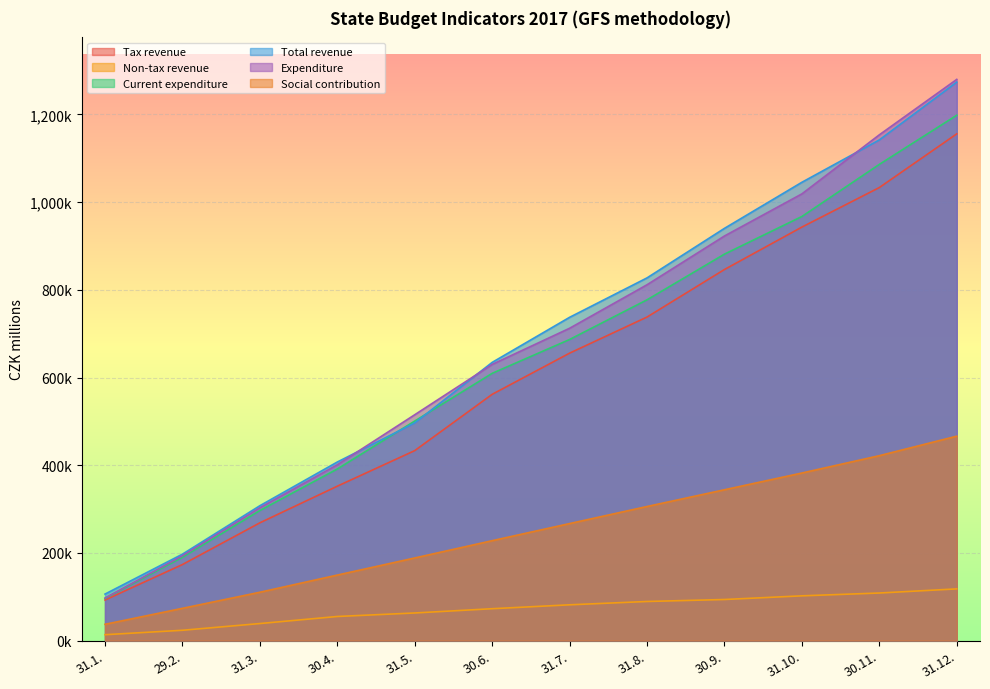

True or false: Tax revenue and Expenditure intersect in this chart.

False